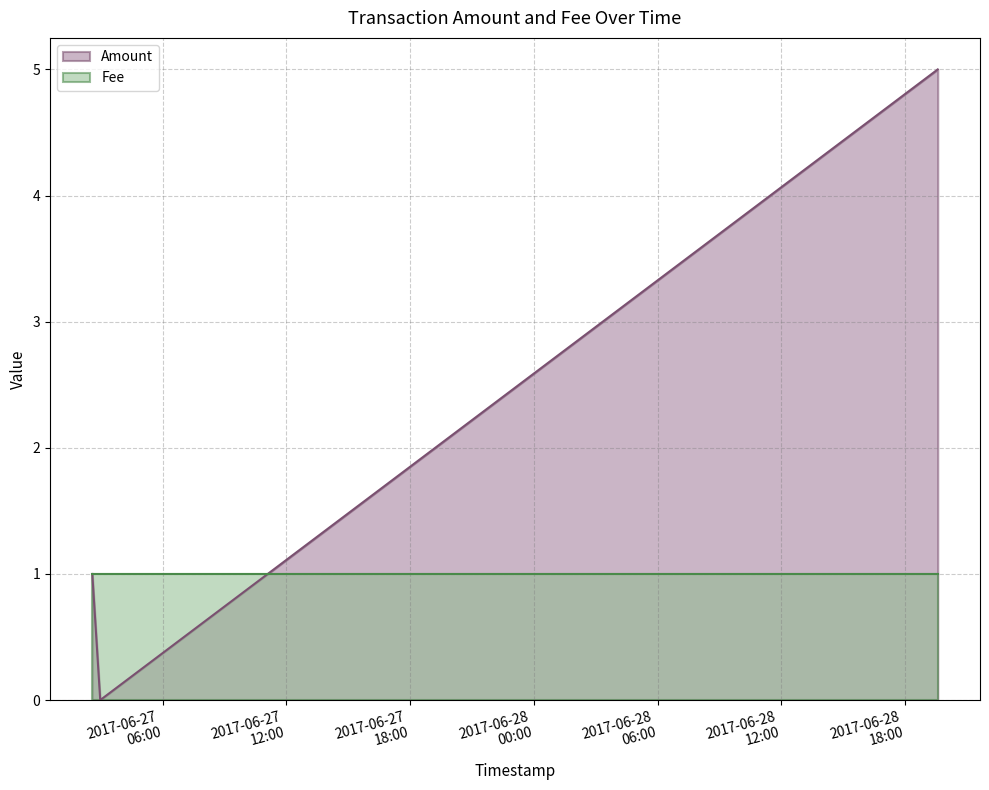

Which series has the largest total across all categories?

Amount